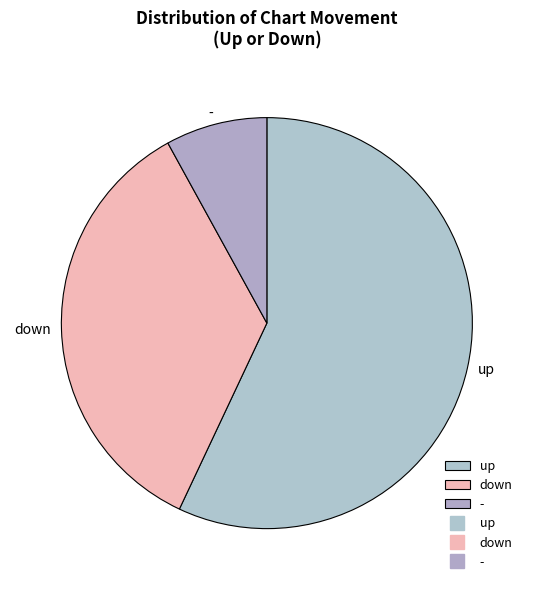

Which has a higher value, up or down?

up